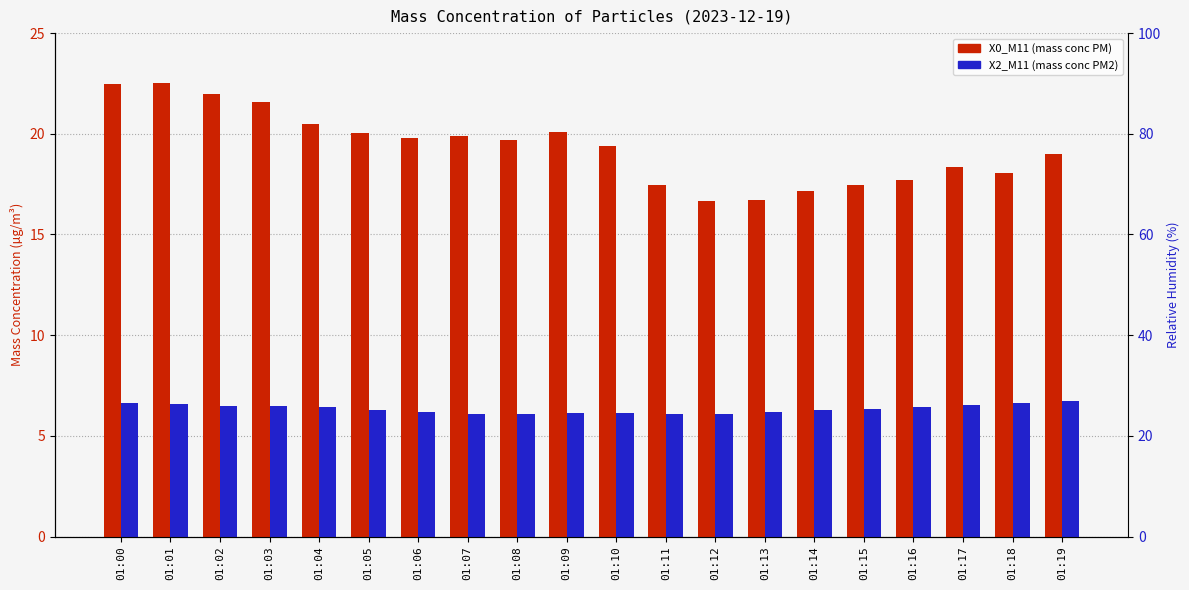

Rank the series at 01:13 from highest to lowest value.

X0_M11 (mass conc PM), X2_M11 (mass conc PM2)